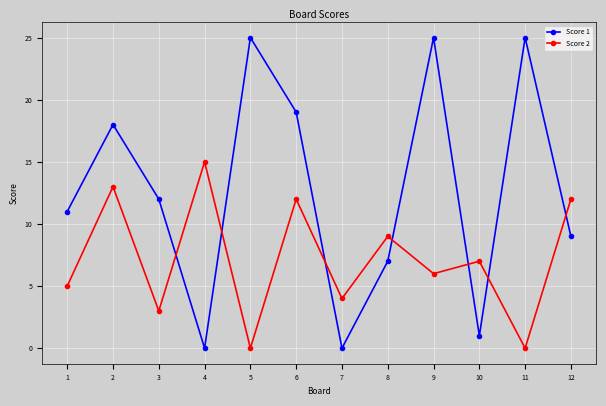

Which series has the largest total across all categories?

Score 1